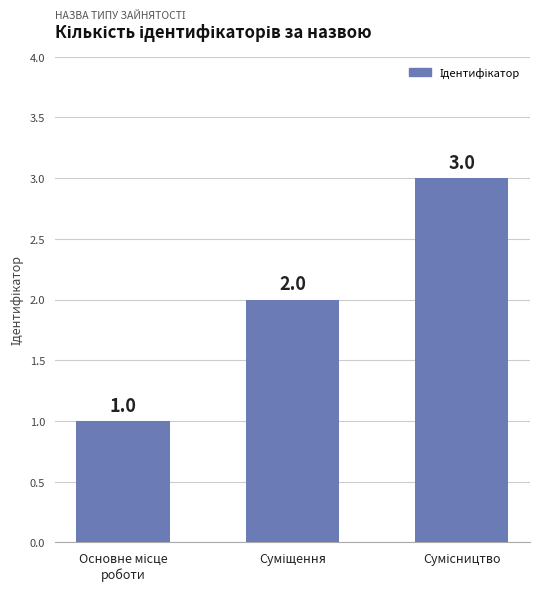

How many values are between 1 and 3?

3